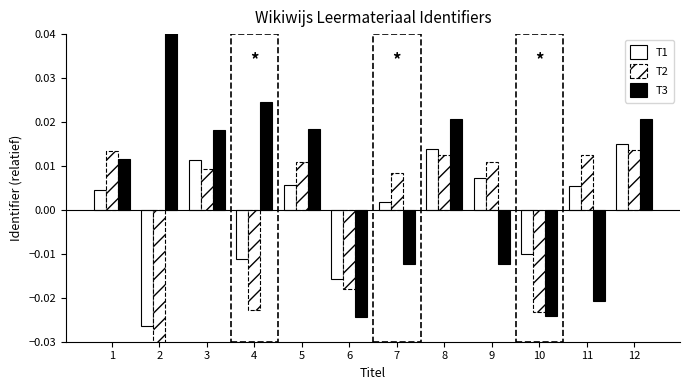

The T1 series shows -0.0 at 10. True or false?

False